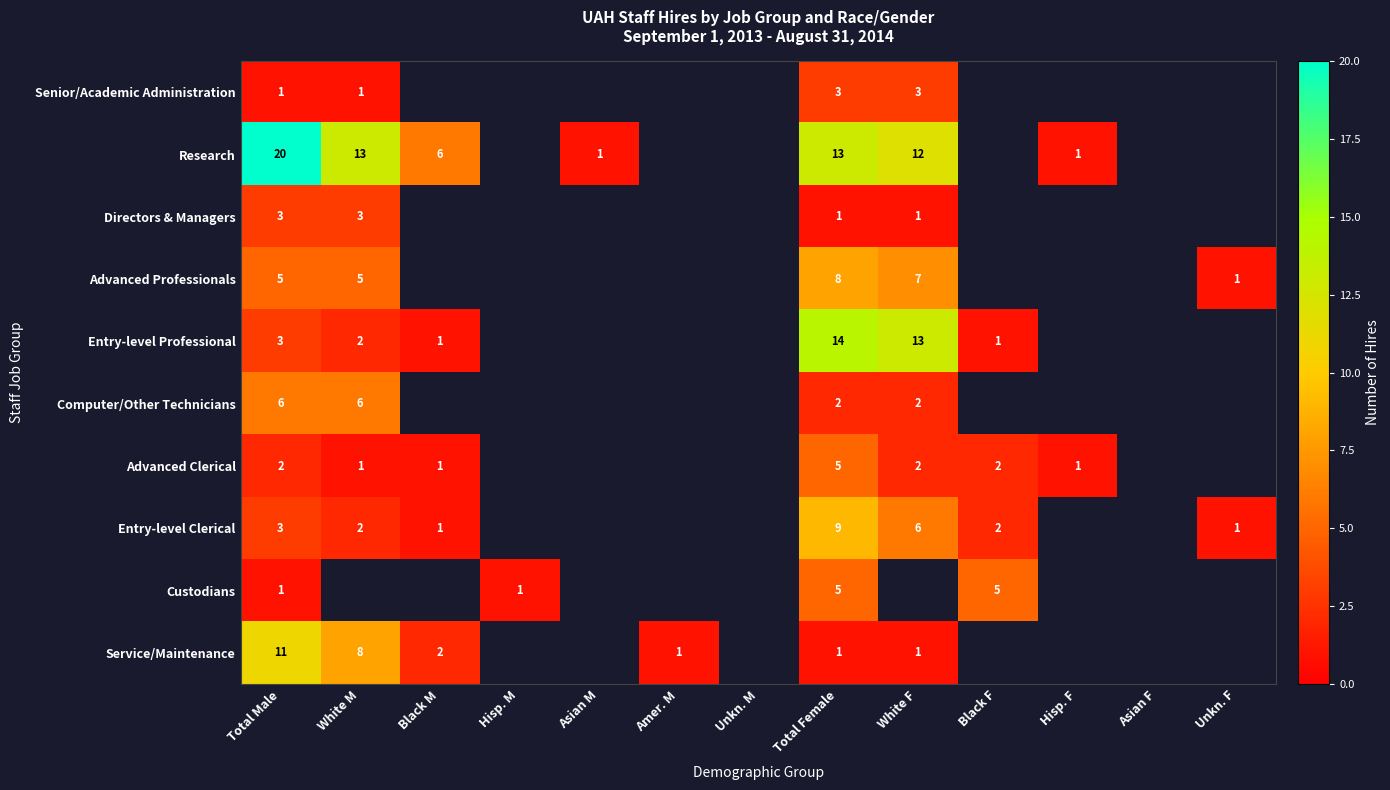

Is the value of Advanced Clerical at Hisp. F greater than the value of Advanced Professionals at Total Female?

No